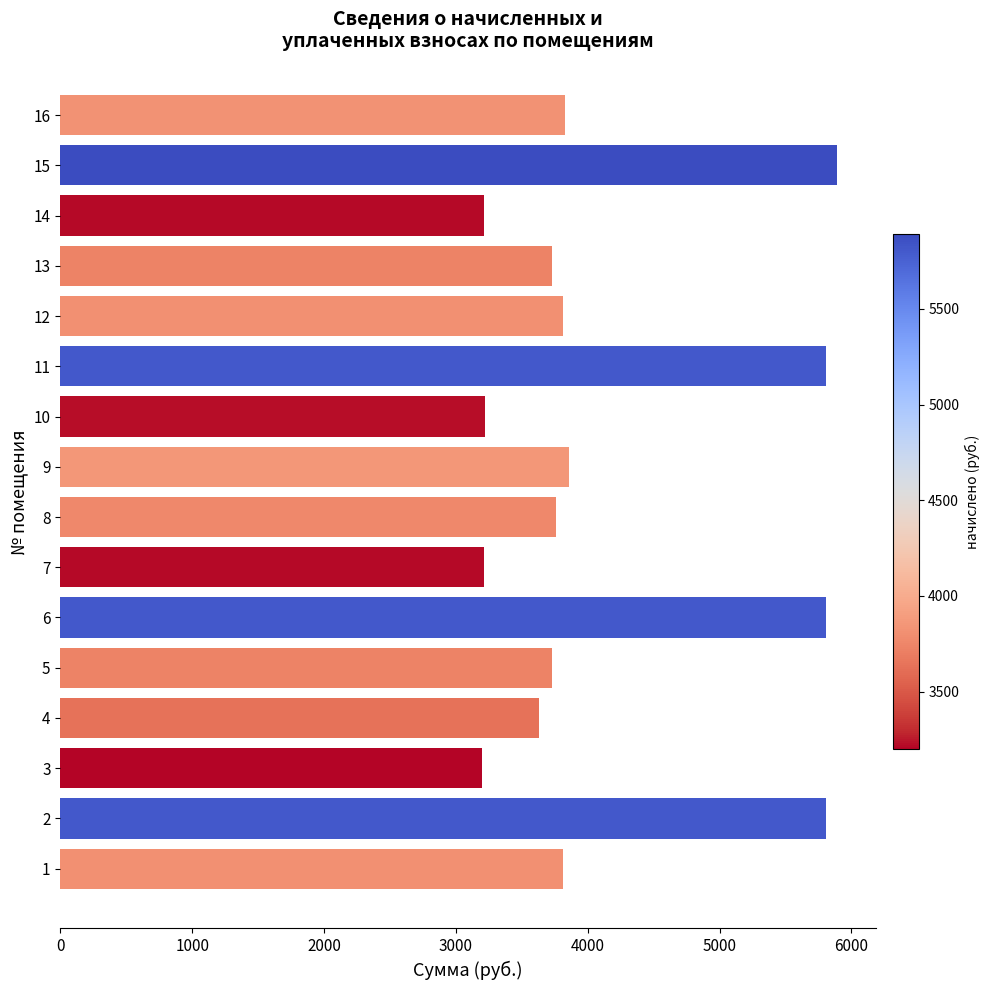

What is the average value?

4144.9